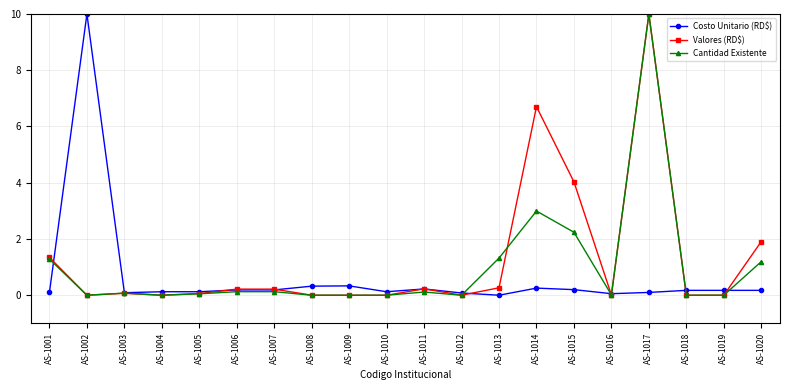

What is the total value across all series at AS-1008?

0.3